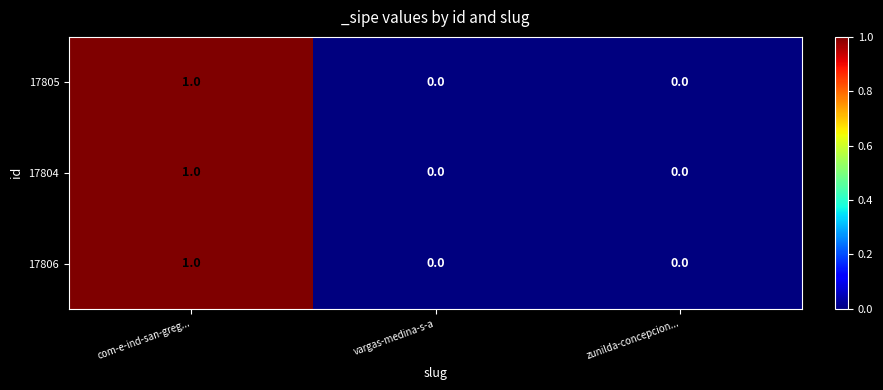

At which category is the sum across all series the highest?

com-e-ind-san-greg...